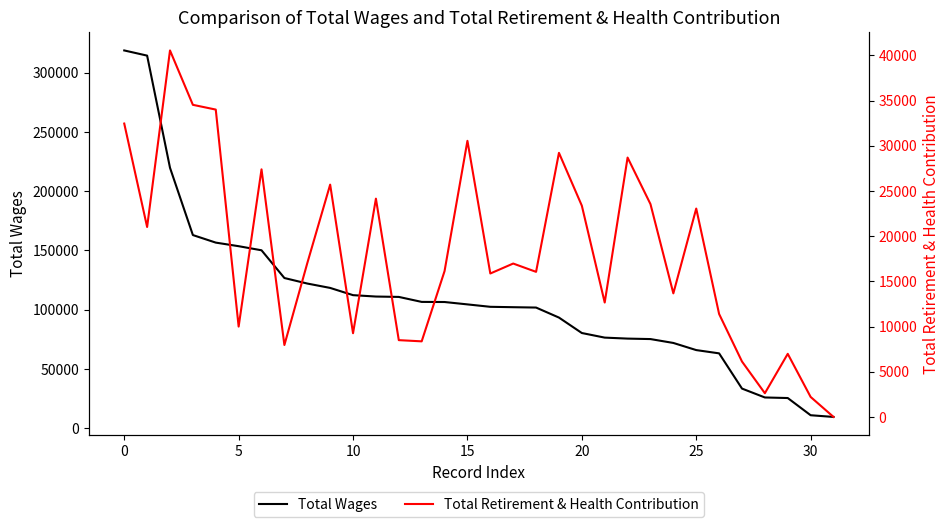

Which label corresponds to the smallest value in the chart?

31